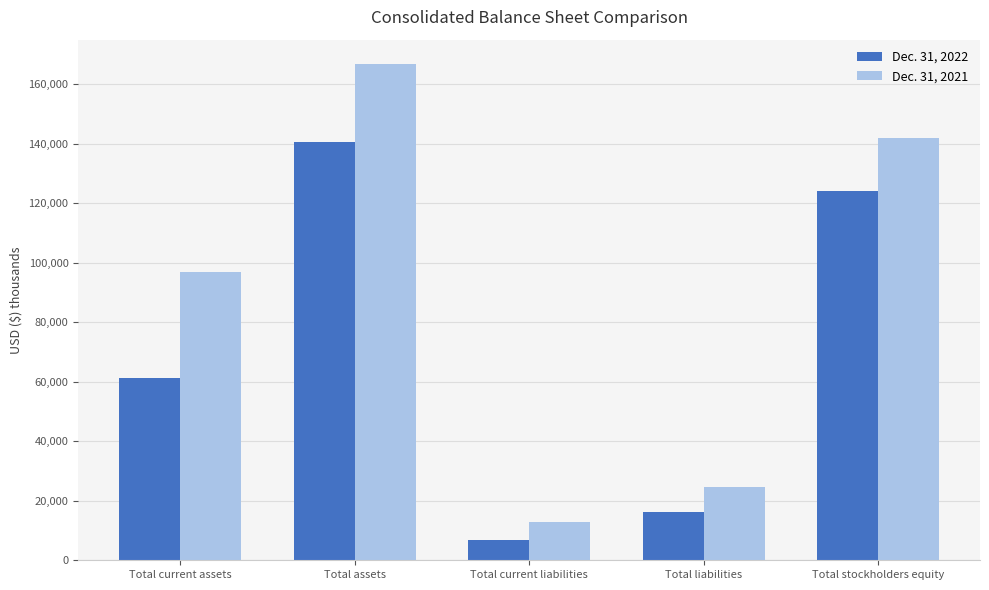

Which series has the widest spread of values?

Dec. 31, 2021